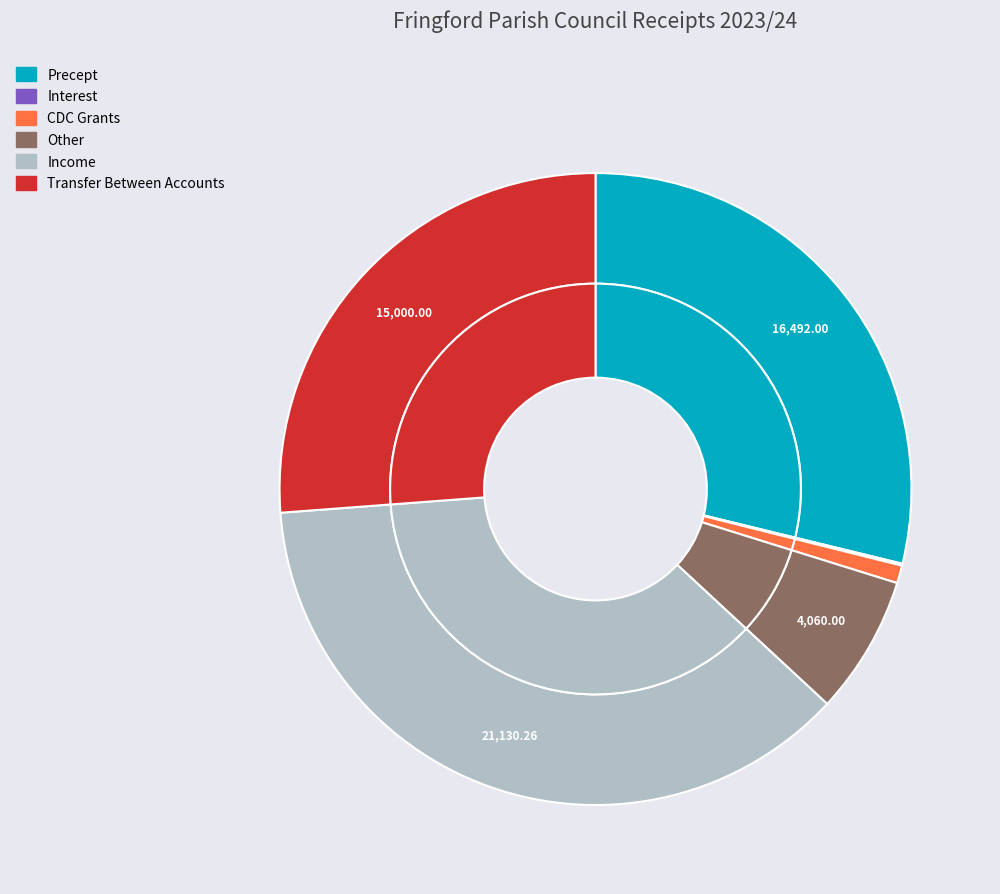

To the nearest percent, what is the difference between the largest and smallest slice percentages?

37%